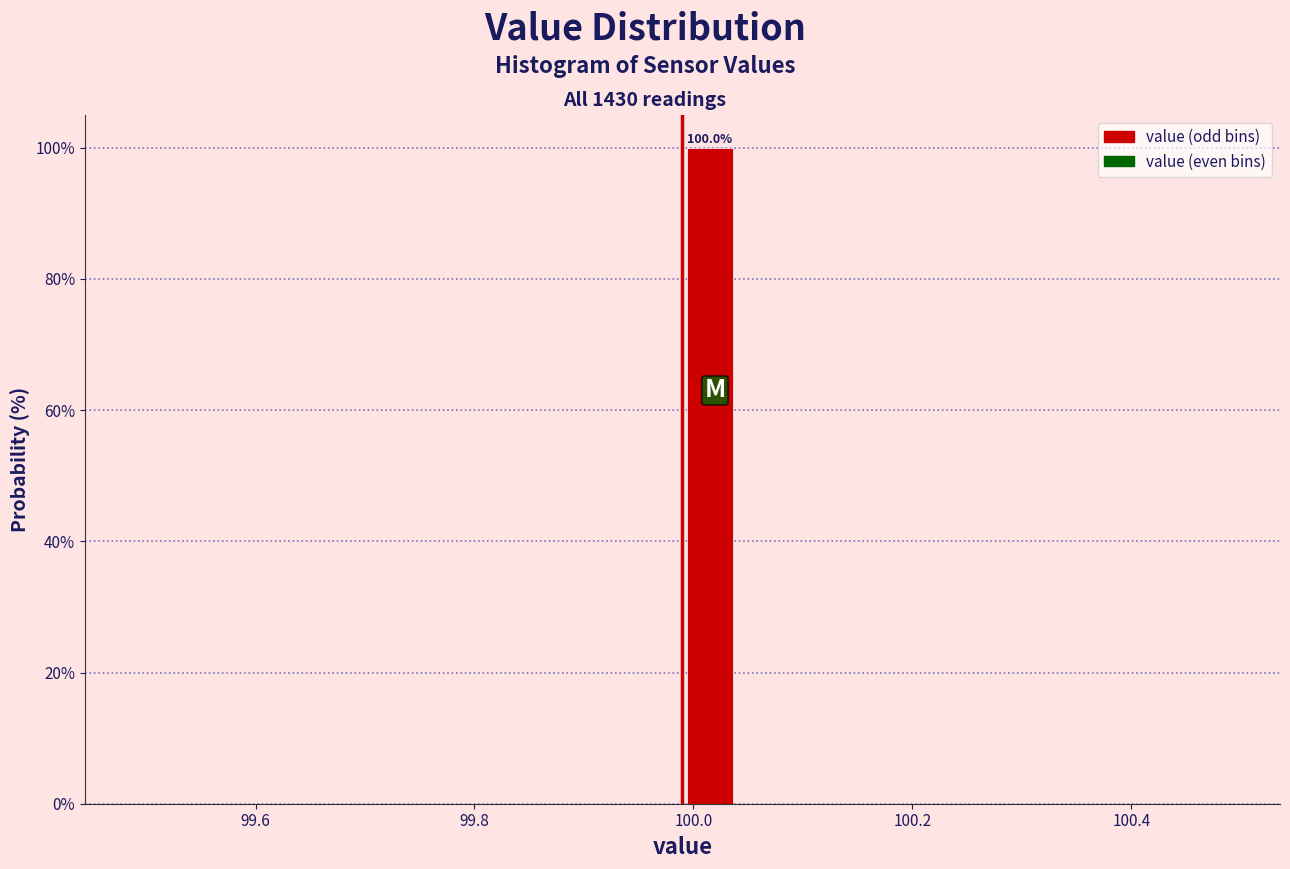

Around what value on the x-axis is the tallest bar? Give the approximate position of its centre, as read against the axis.

100.02